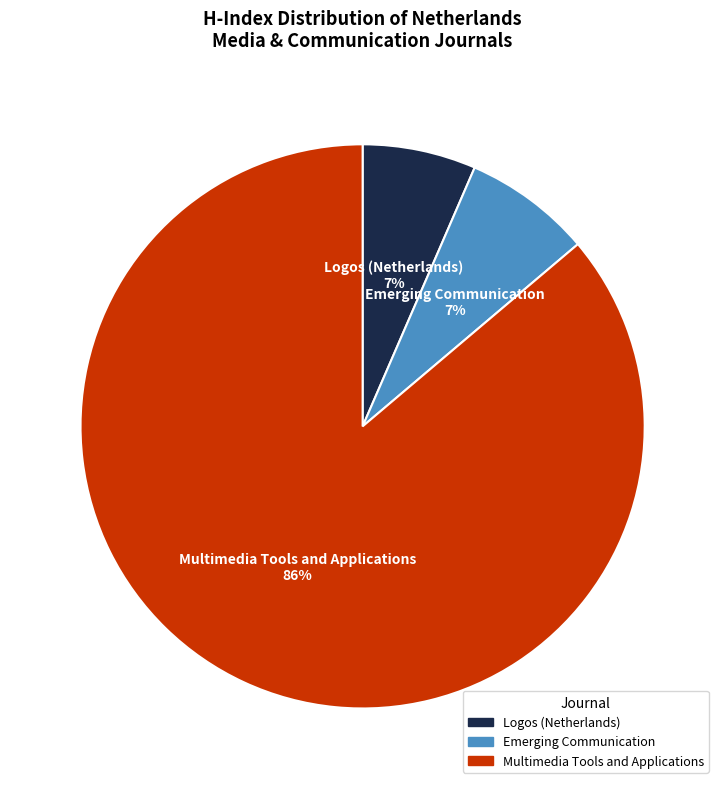

To the nearest percent, what is the difference between the Multimedia Tools and Applications and Emerging Communication slice percentages?

79%